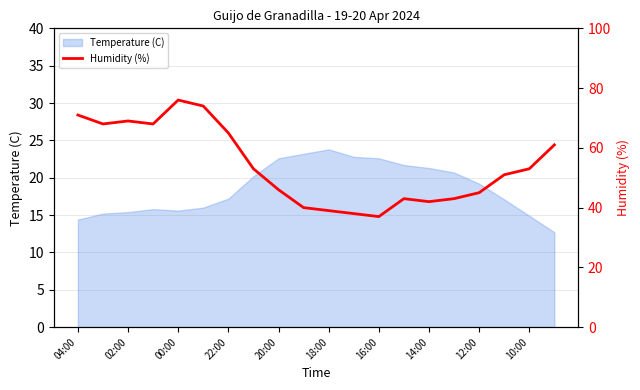

How many lines are shown in the chart?

1